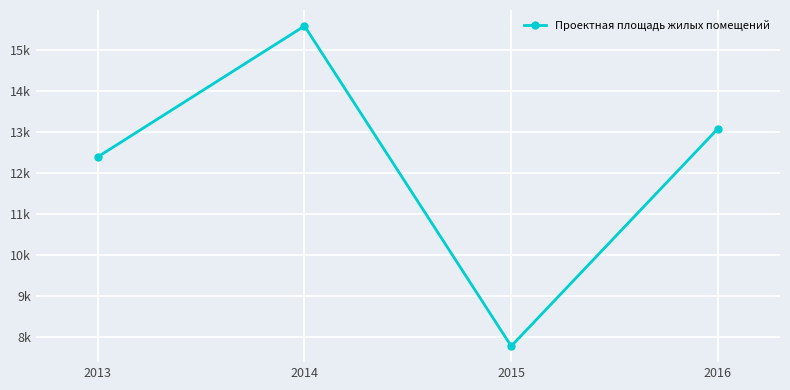

The value at 2016 is 19698.5. True or false?

False